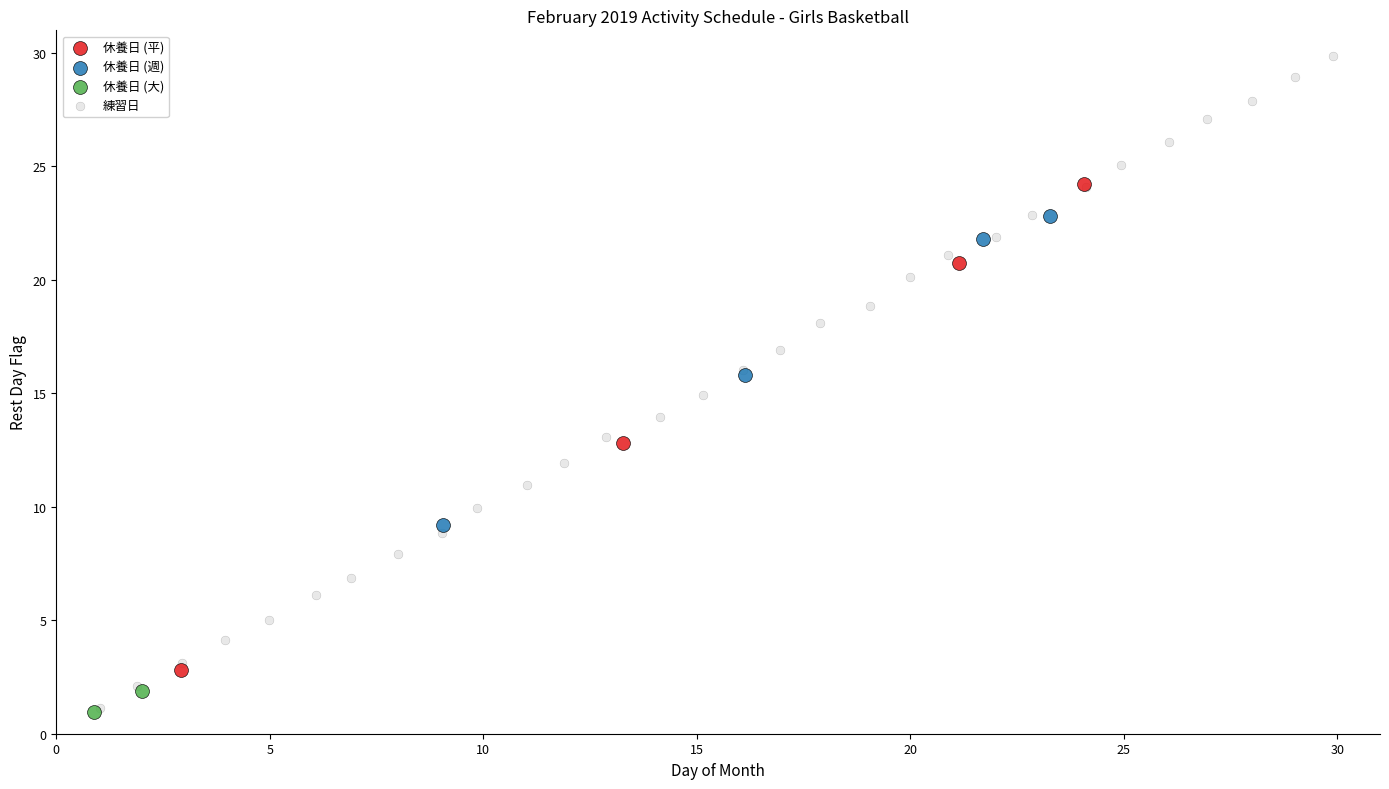

What are all the series names shown in the legend?

休養日 (平), 休養日 (週), 休養日 (大), 練習日